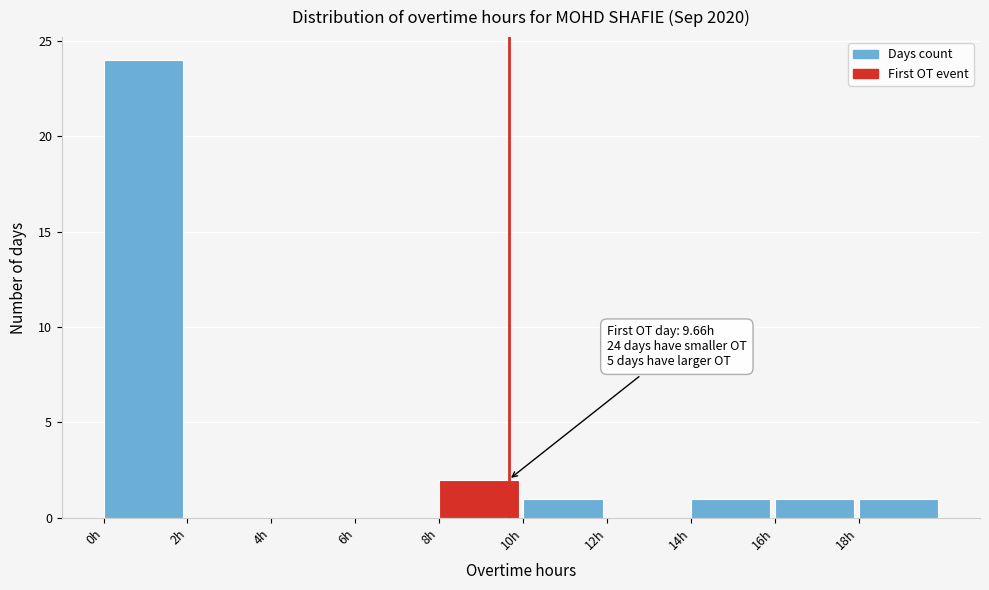

Over which range of the x-axis is the bar tallest?

0 to 2